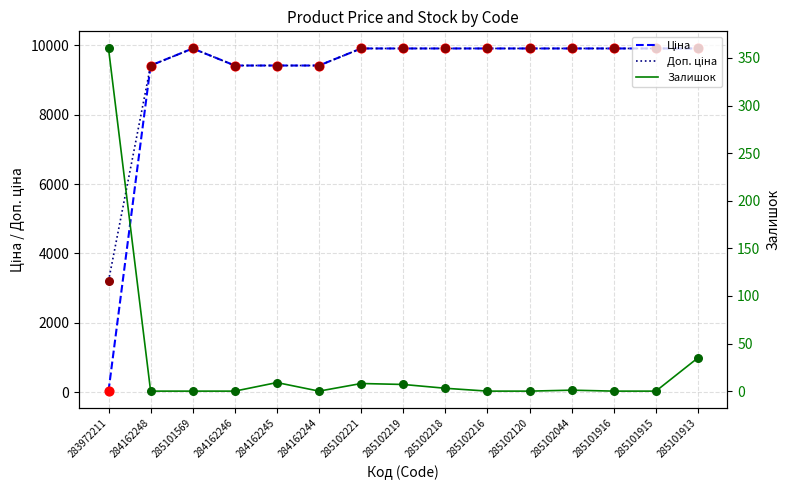

What is the total value across all series at 285101569?

19817.0